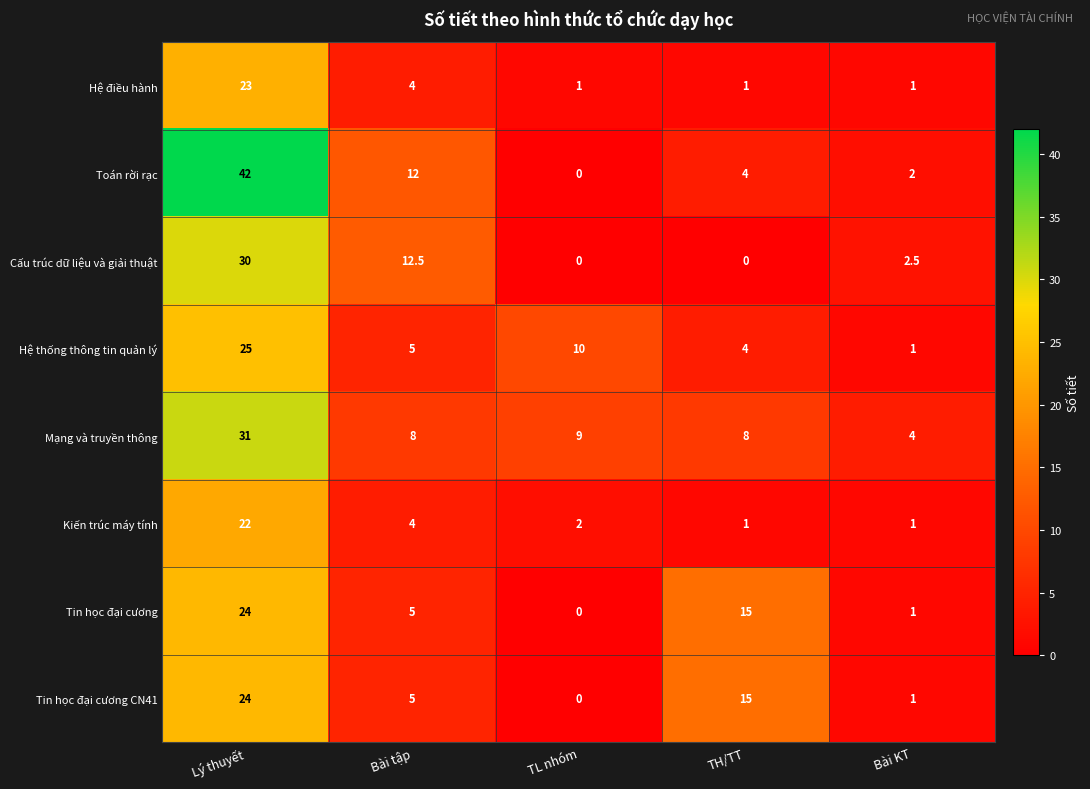

Which category has the highest value across all series?

Lý thuyết